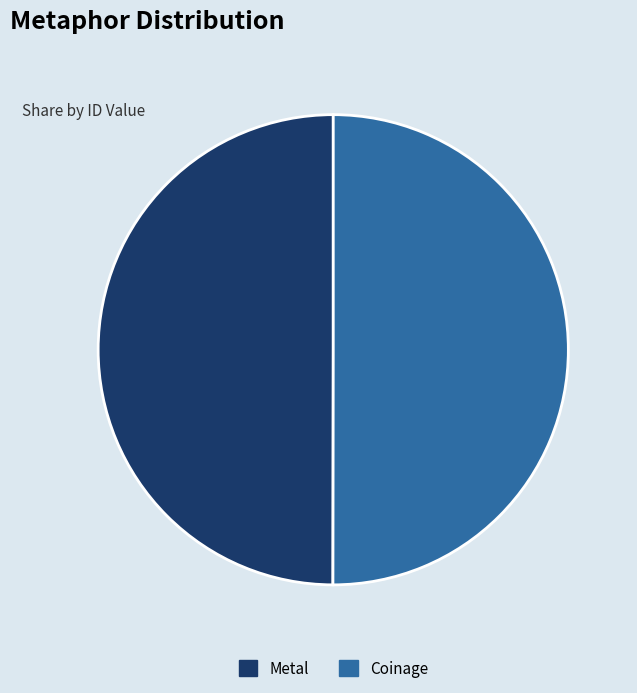

The Coinage slice represents 39% of the pie. True or false?

False